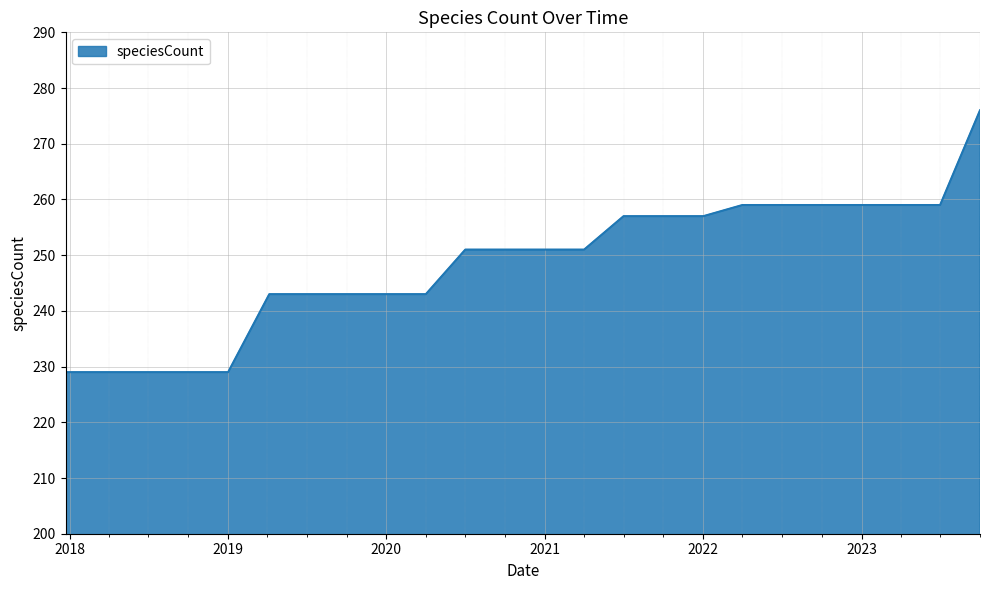

What is the greatest value displayed?

276